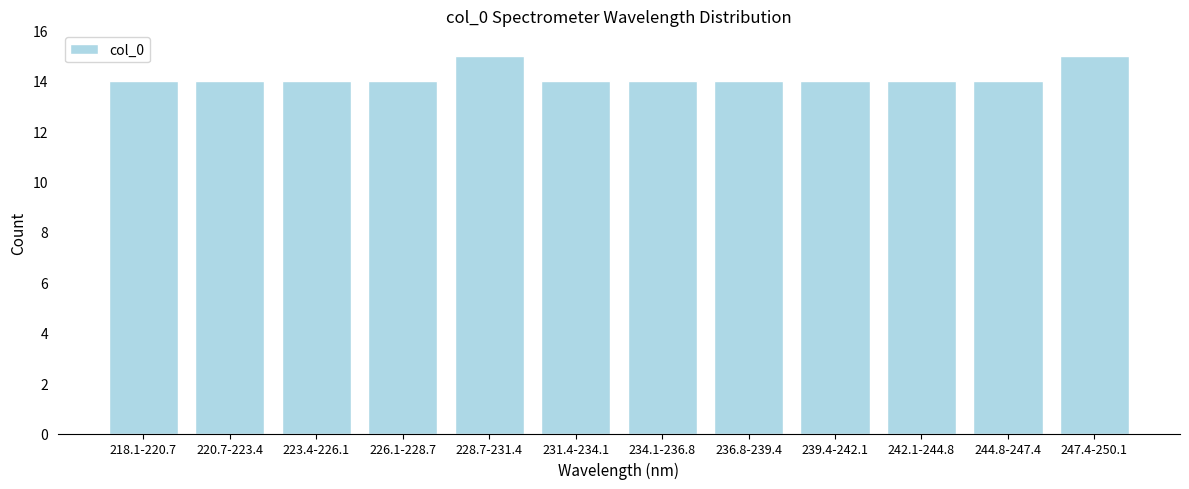

Reading left to right, list all the values displayed in this chart.

14	14	14	14	15	14	14	14	14	14	14	15